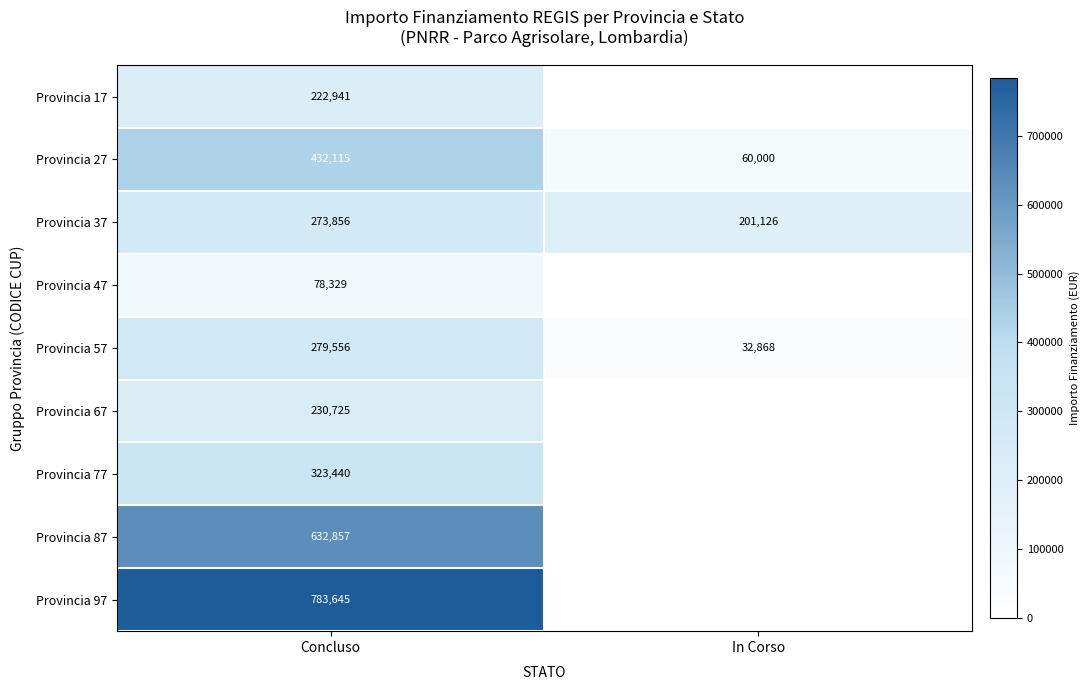

True or false: Provincia 27 has a value of 432115 at Concluso.

True